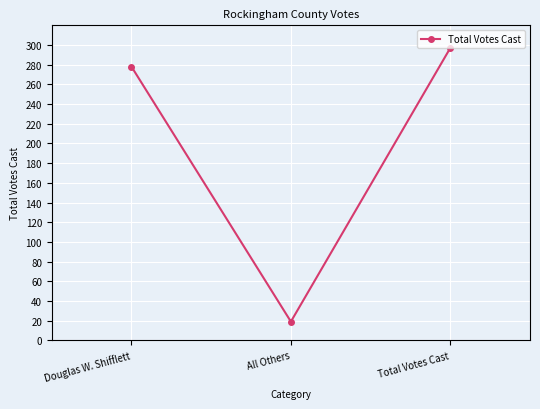

What is the value of the 3rd point from the left?

297